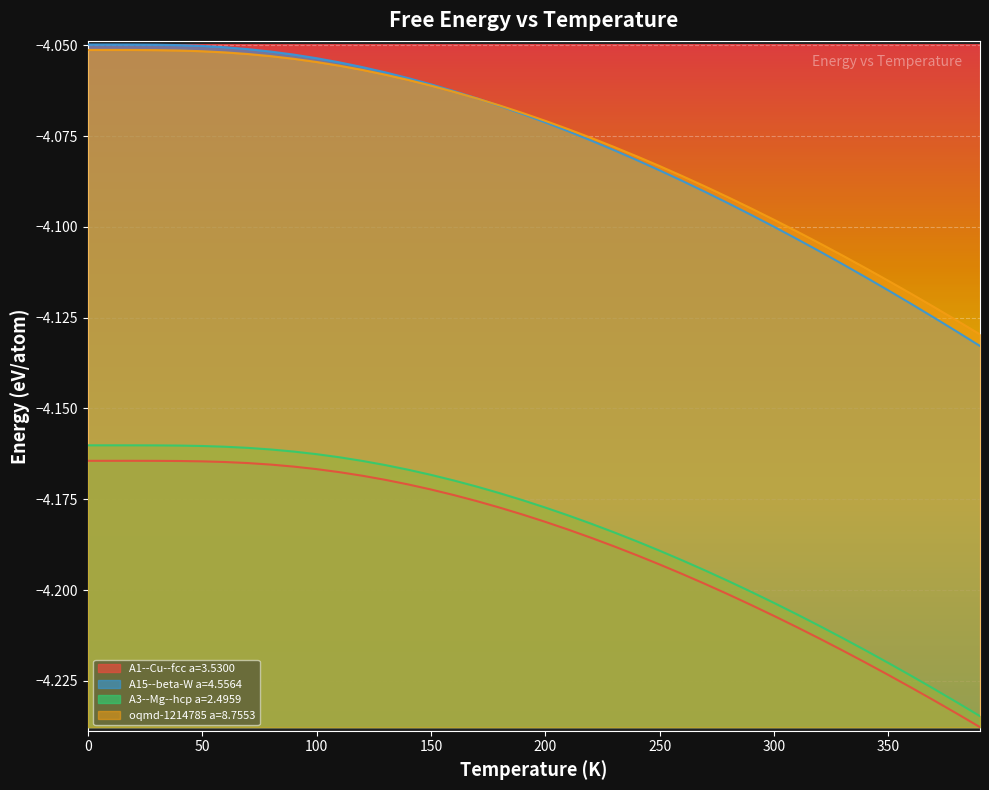

What is the total value across all series at 210?

-16.5